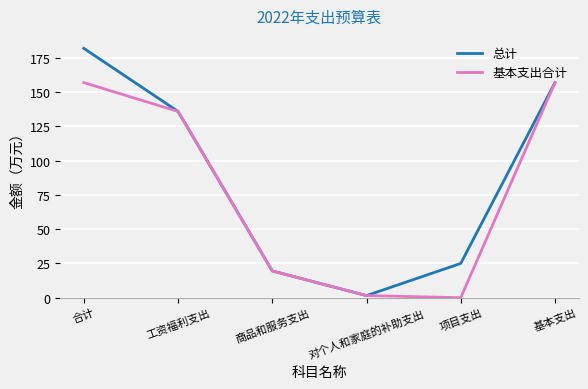

What is the total value across all series at 商品和服务支出?

39.0